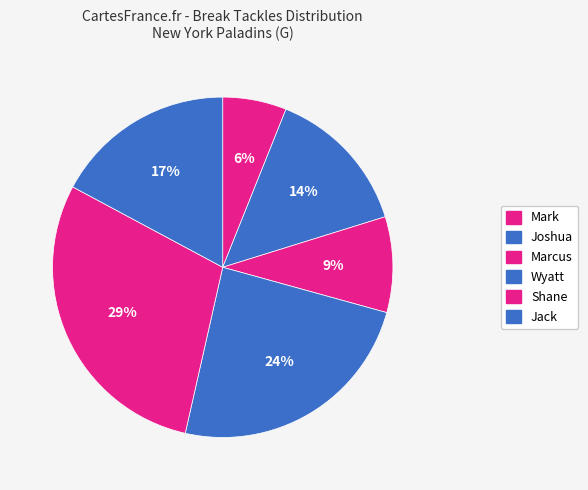

Count the number of slices in the pie.

6